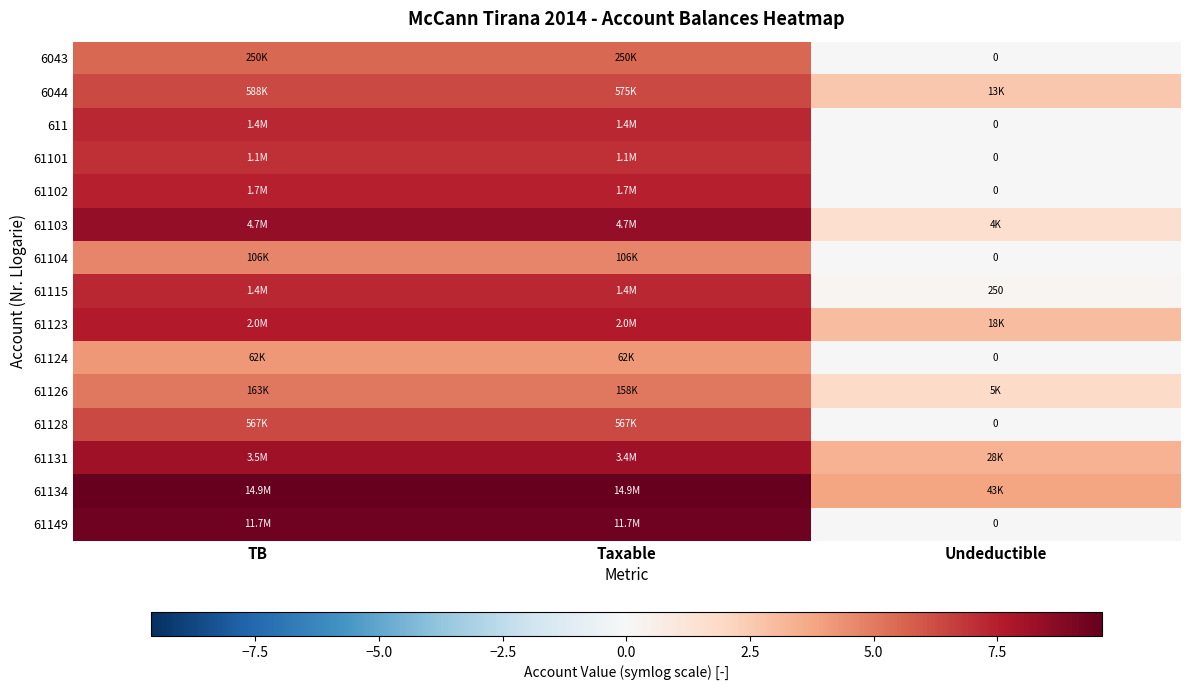

At which label does 61149 reach its peak?

TB